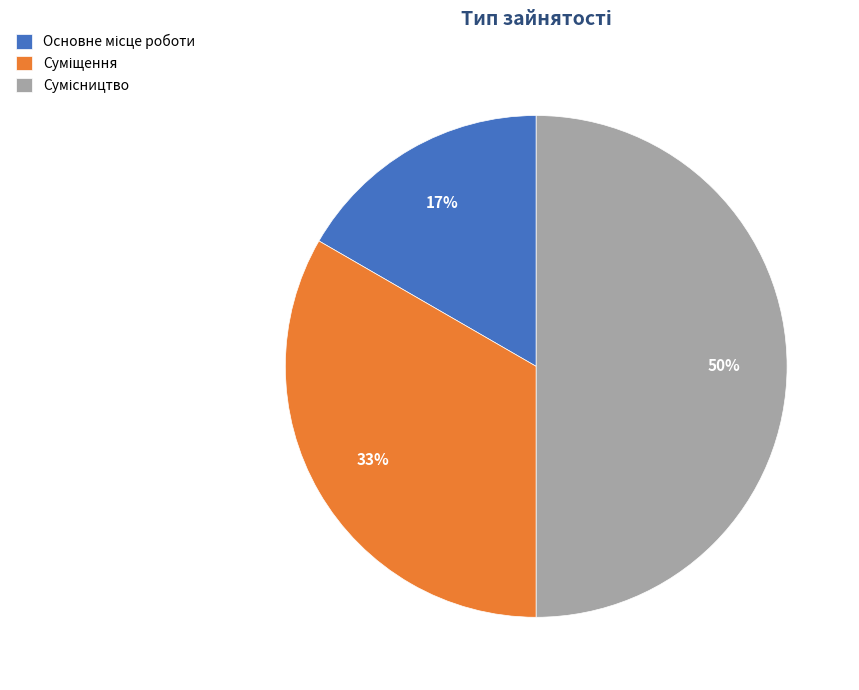

To the nearest percent, what is the average slice percentage?

33%